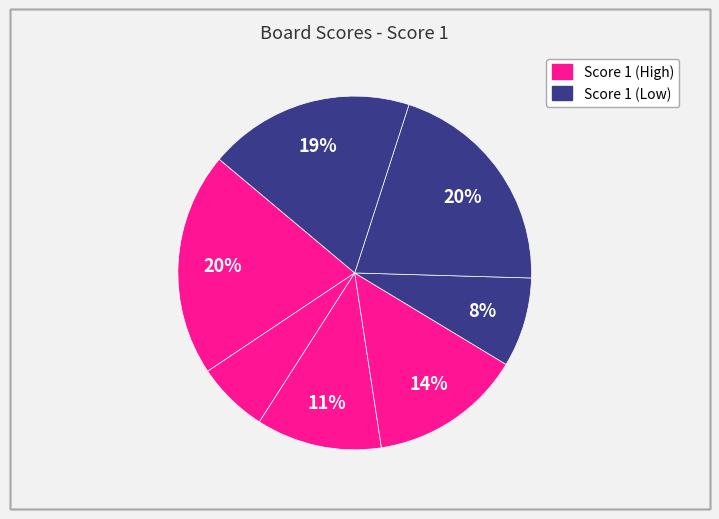

Count the number of slices in the pie.

7